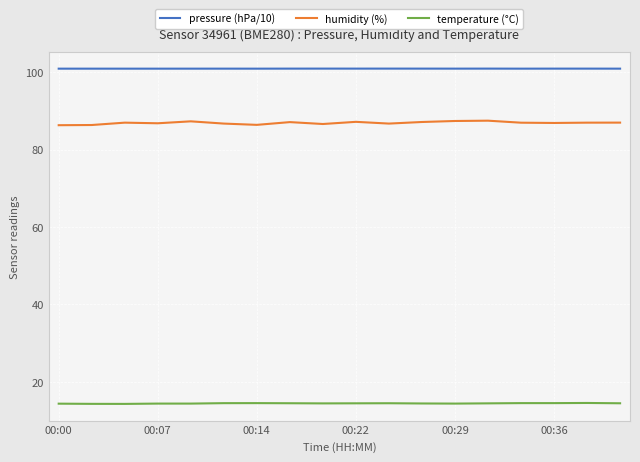

What is the difference between the second highest and second lowest values in the humidity (%) series?

1.0